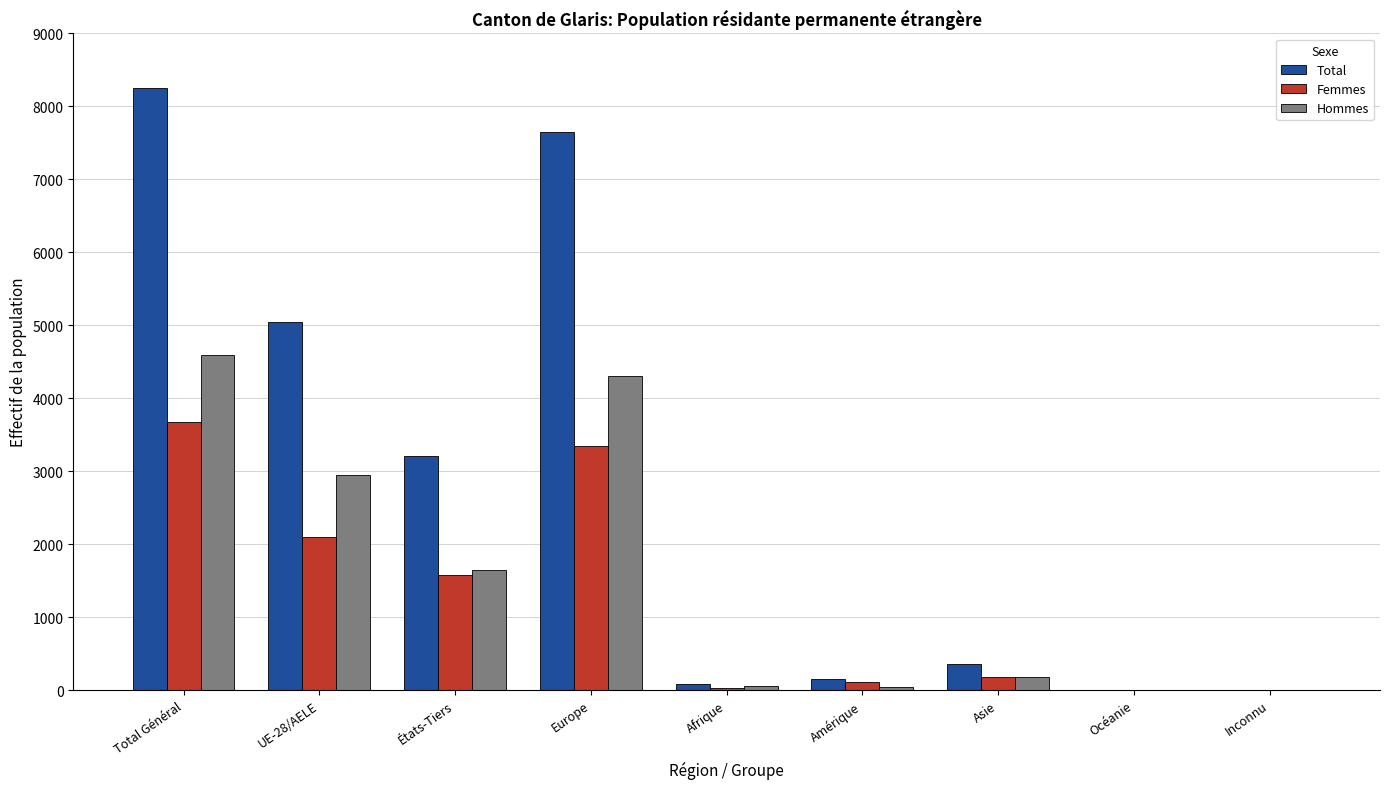

Which series has the widest spread of values?

Total